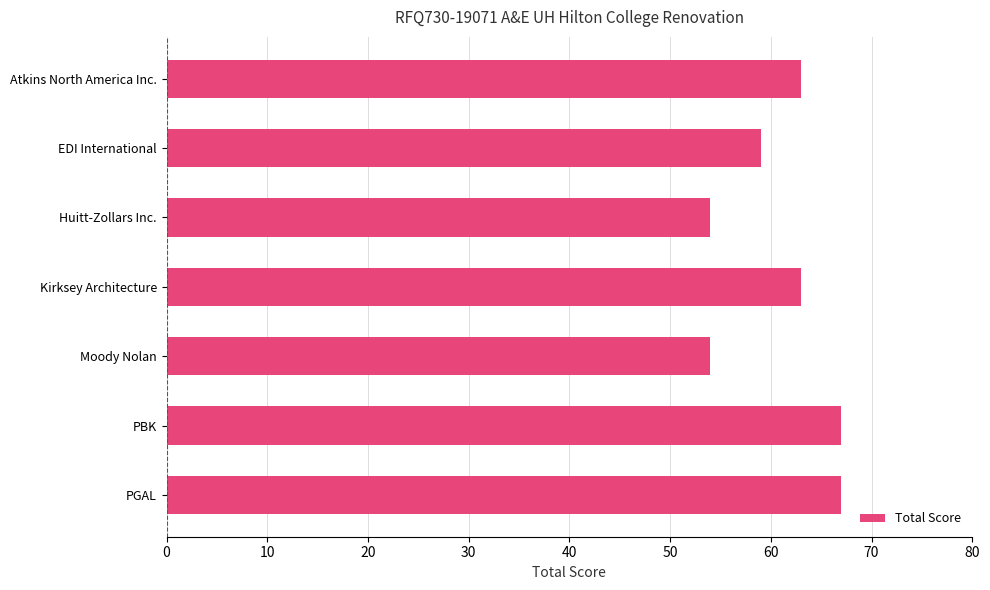

What is the ratio of the value at Kirksey Architecture to the value at Moody Nolan?

1.2